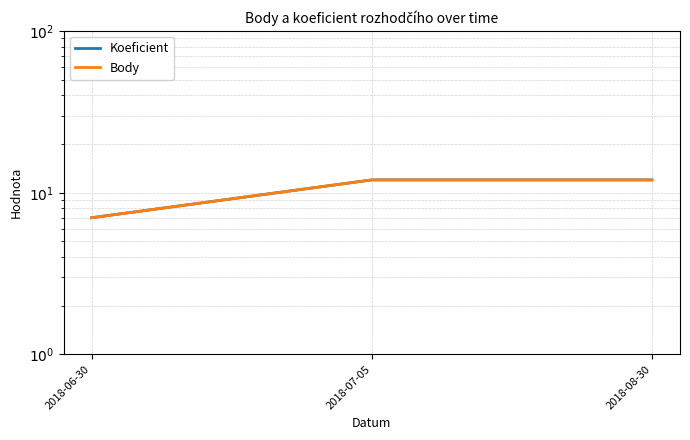

Rank the series at 2018-06-30 from lowest to highest value.

Koeficient, Body